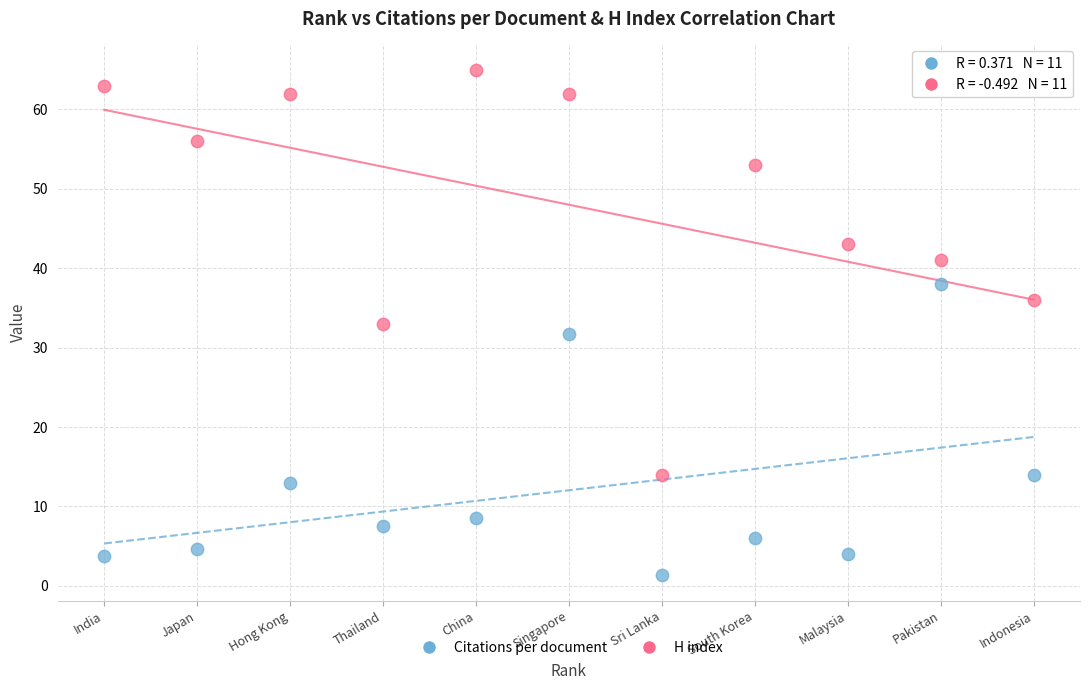

Which series contains the lowest Y value?

Citations per document